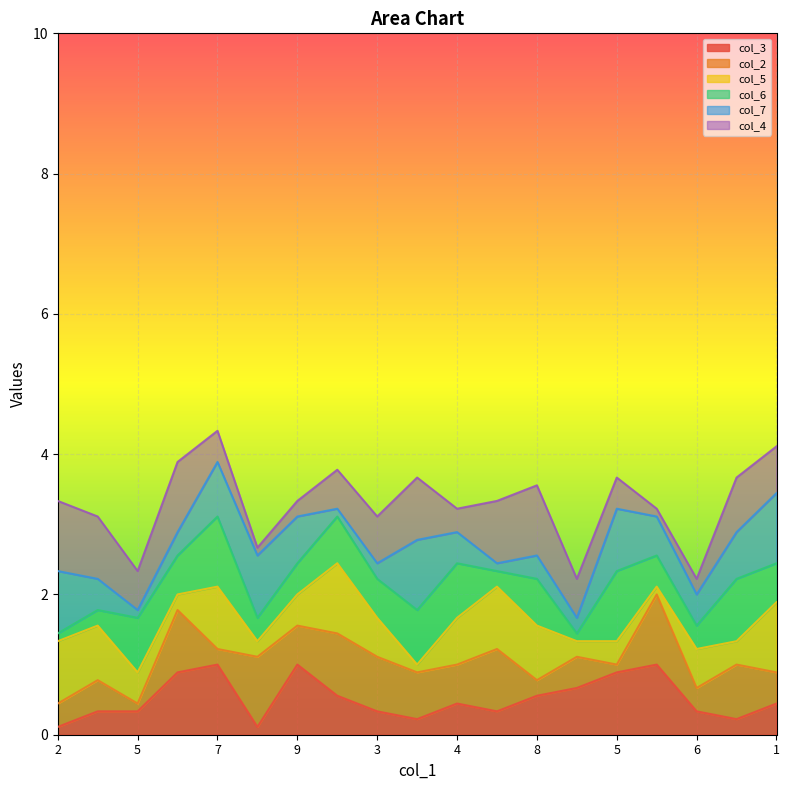

At which category is the sum across all series the highest?

7